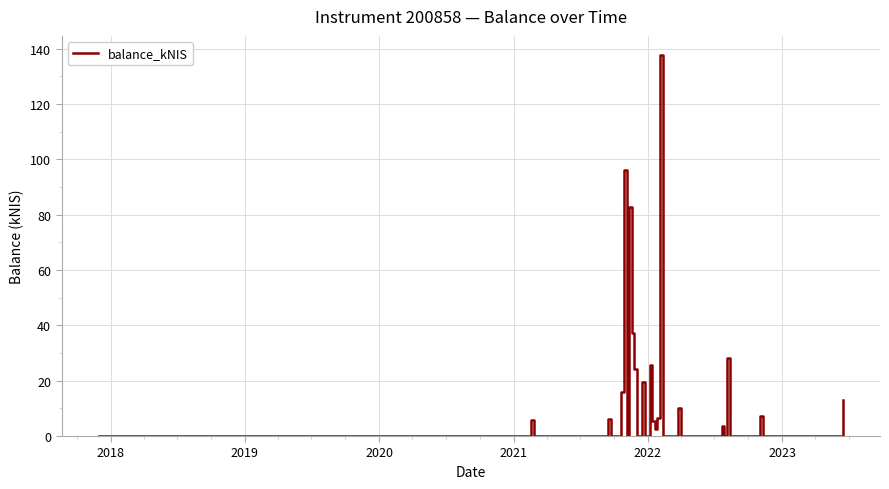

Count the number of categories in the chart.

40